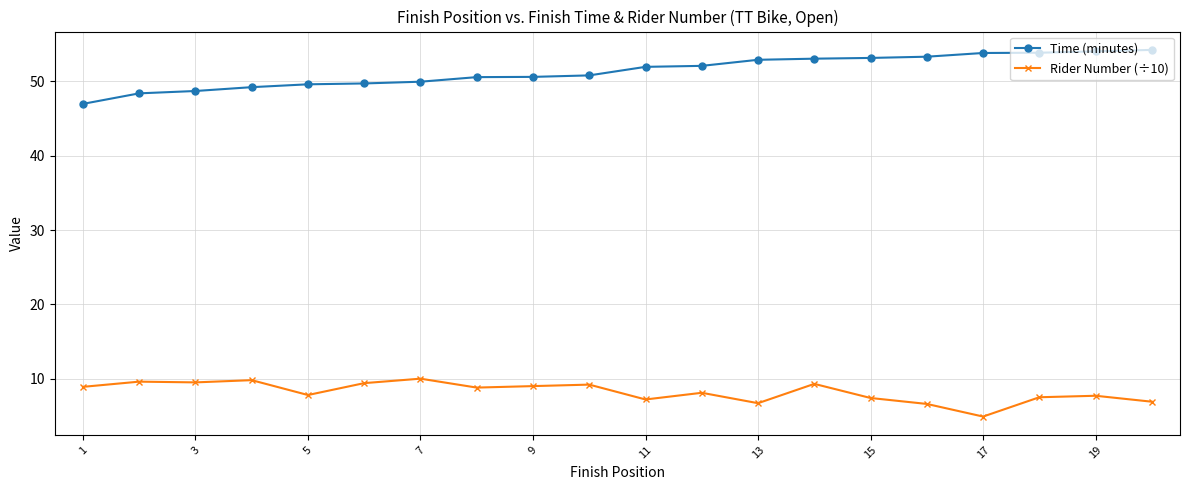

Which series has the largest total across all categories?

Time (minutes)